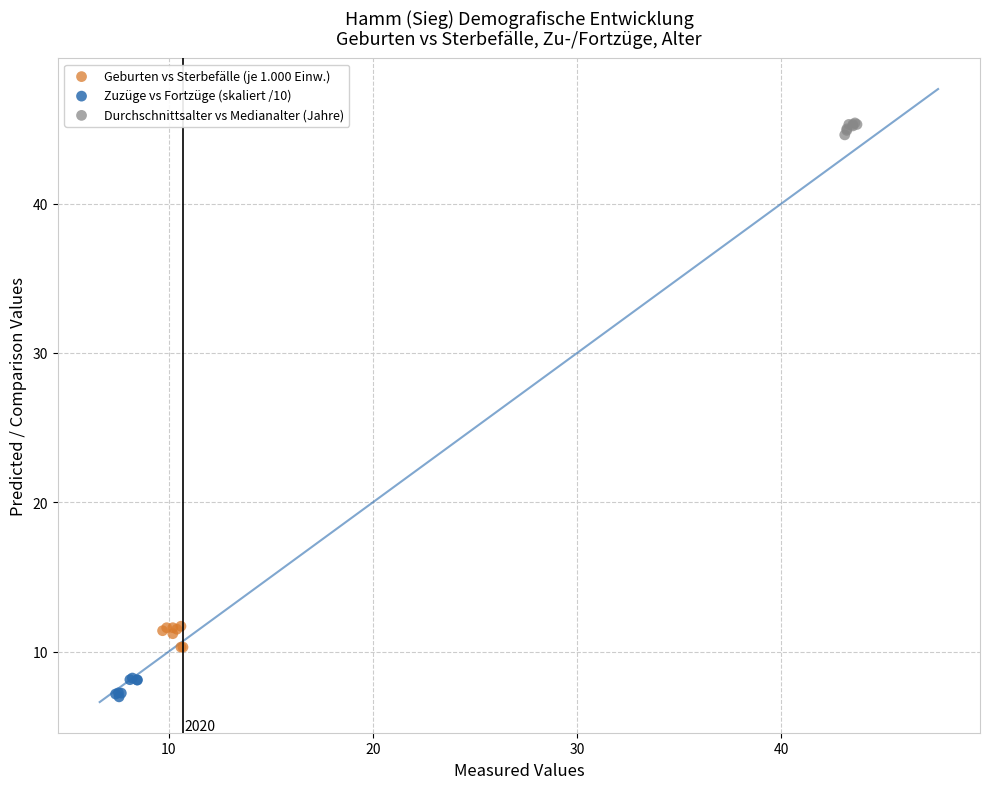

Which series reaches the maximum Y coordinate?

Durchschnittsalter vs Medianalter (Jahre)